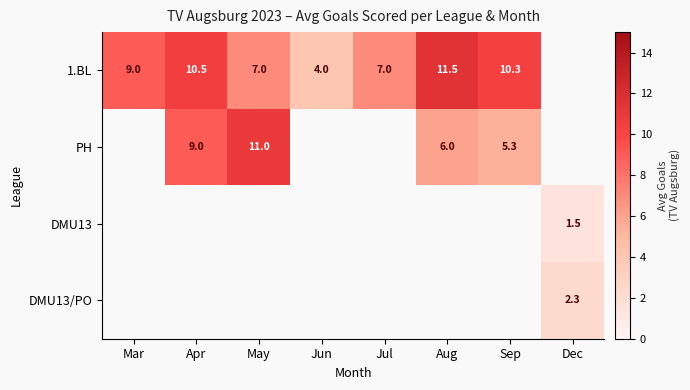

What is the spread (max minus min) of values at Aug?

5.5